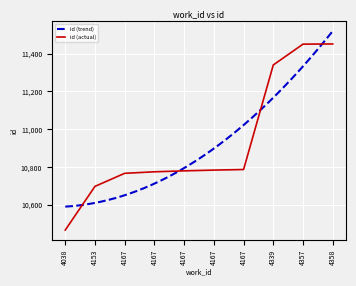

What is the maximum value shown in the chart?

11451